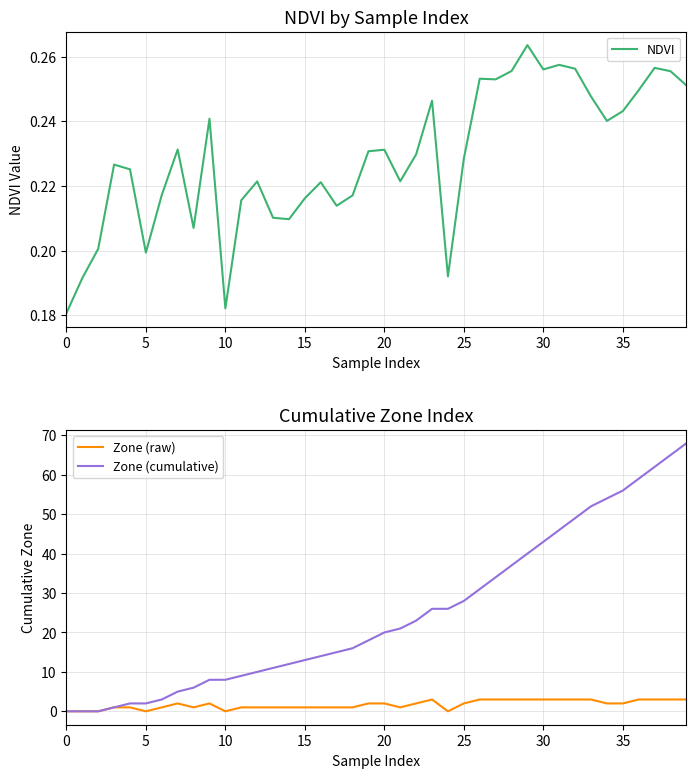

At which label does Zone (cumulative) reach its peak?

39